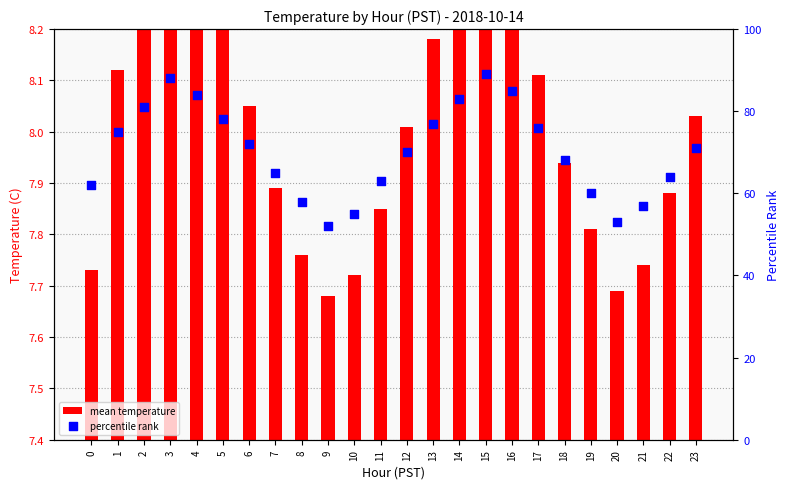

At how many categories does at least one series exceed 12?

24